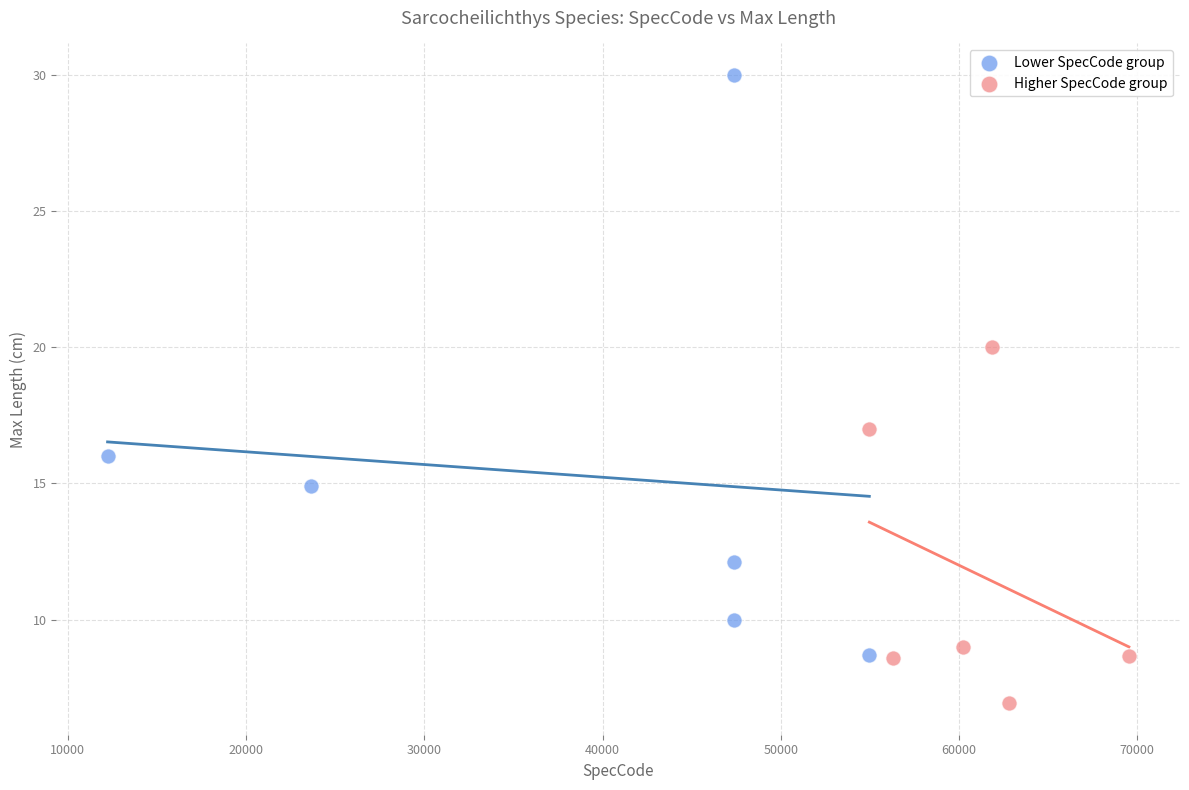

Which series reaches the minimum Y coordinate?

Higher SpecCode group